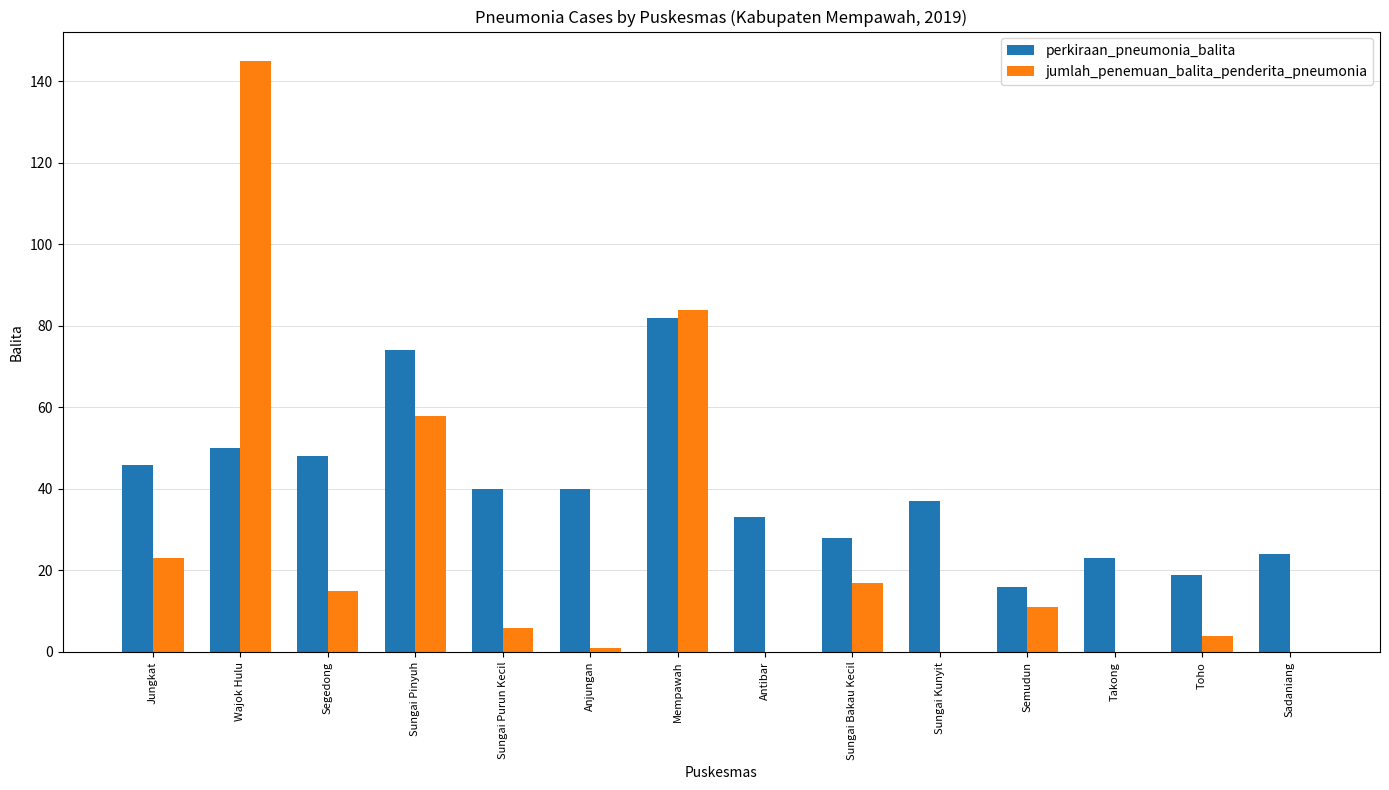

What is the sum of the jumlah_penemuan_balita_penderita_pneumonia values at Sadaniang and Segedong?

15